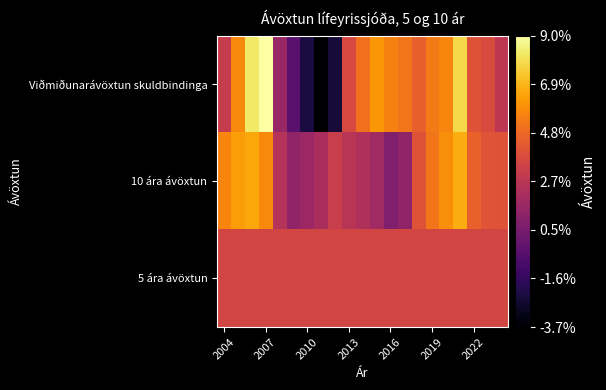

Which series has the largest range (max minus min)?

Viðmiðunarávöxtun skuldbindinga